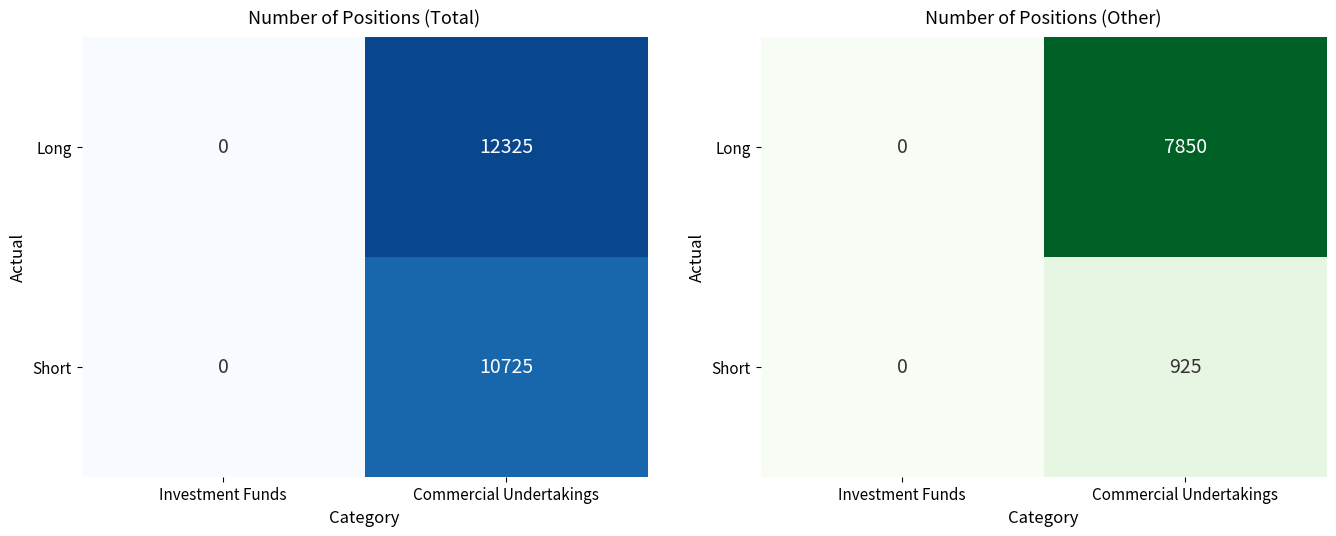

What is the difference between the Short values at Commercial Undertakings and Investment Funds?

925